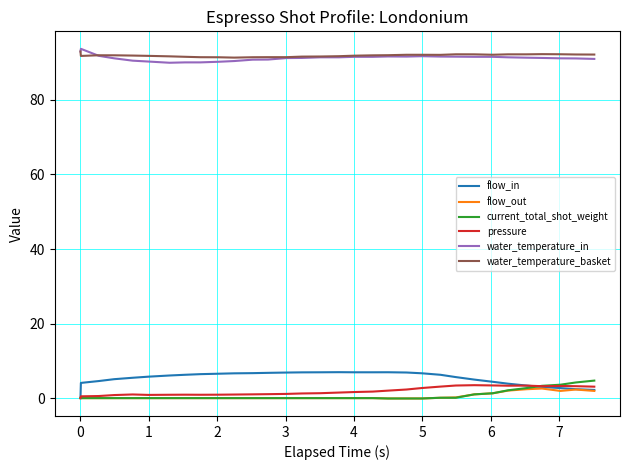

What is the maximum value for flow_out?

2.6